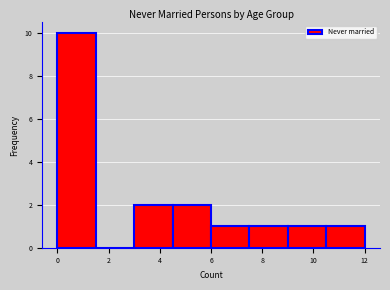

What is the height of the bar covering 4.5 to 6.0 on the x-axis? Neither the bar edges nor the heights are printed on the chart, so give them approximately, as read against the axes.

2